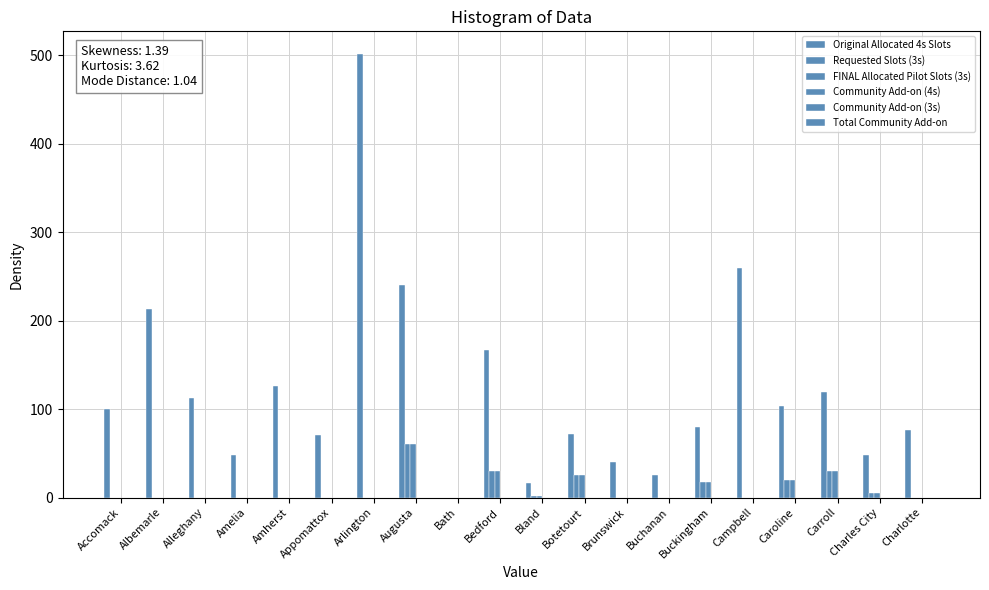

Are the bars horizontal?

No